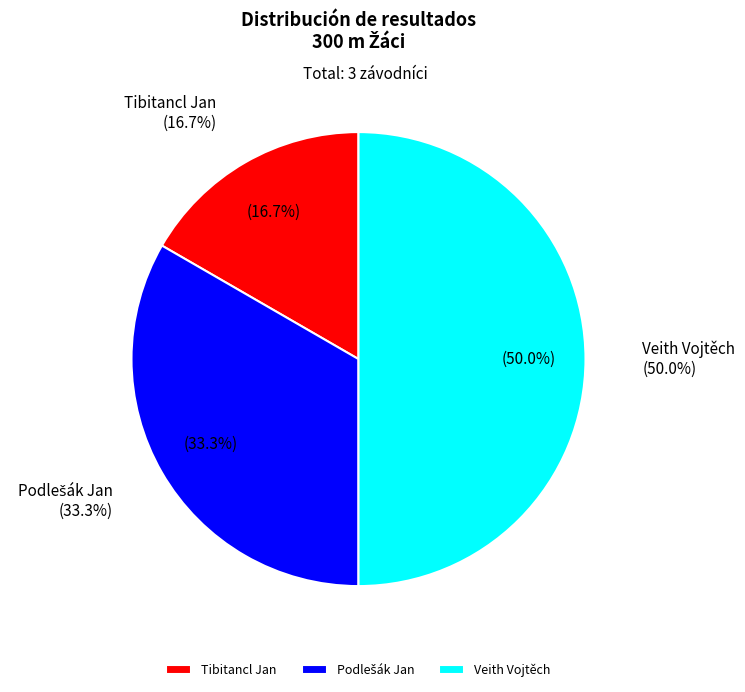

Count the number of slices in the pie.

3